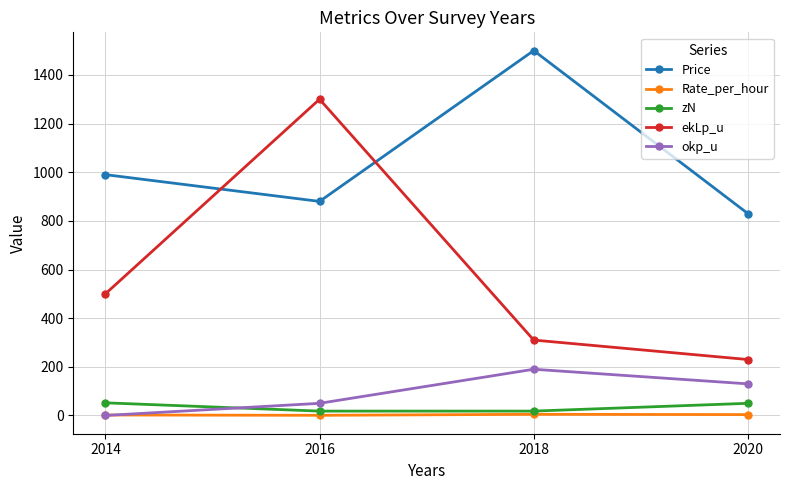

How many positive values does the okp_u series have?

3